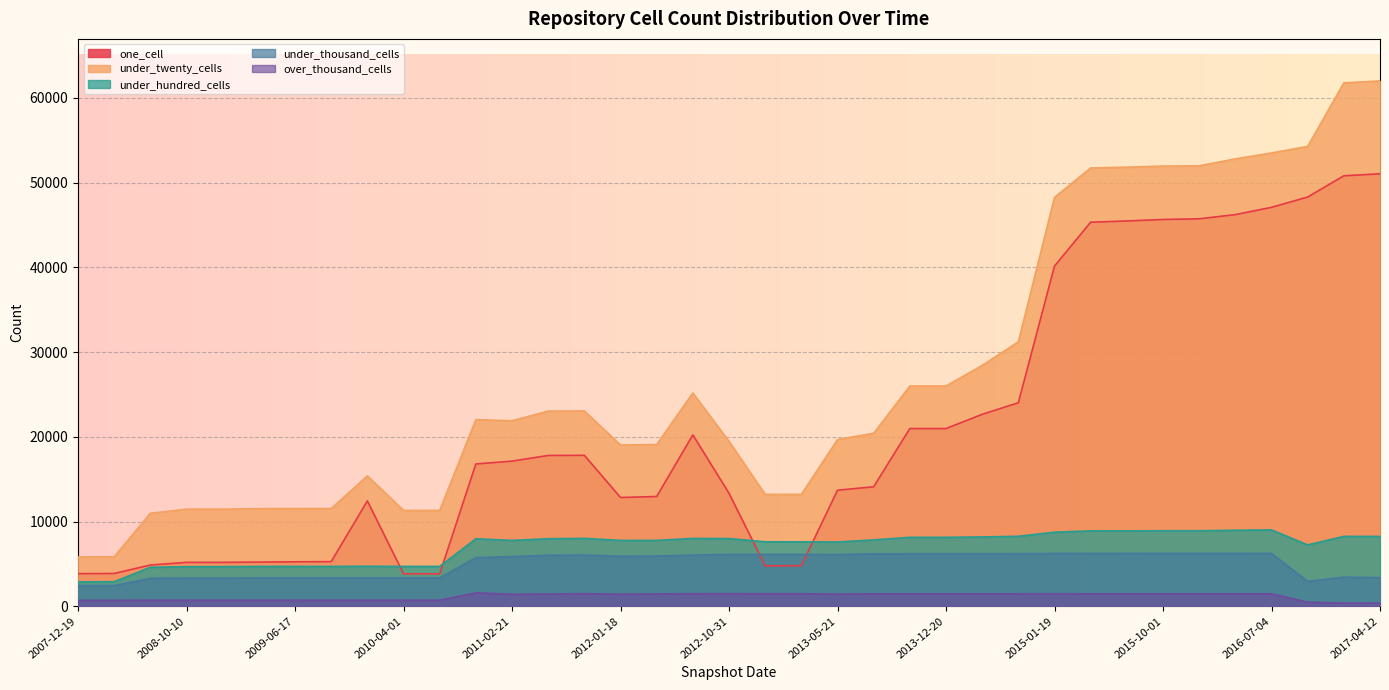

Which series changed the most between 2012-01-18 and 2013-07-09?

under_twenty_cells